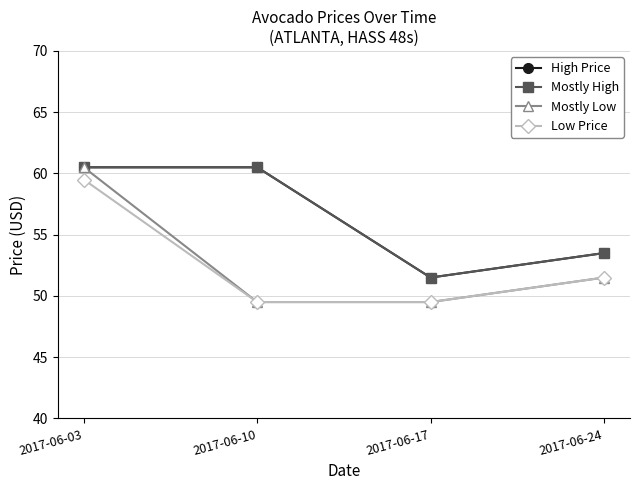

Is this an area chart (filled region under the line)?

No